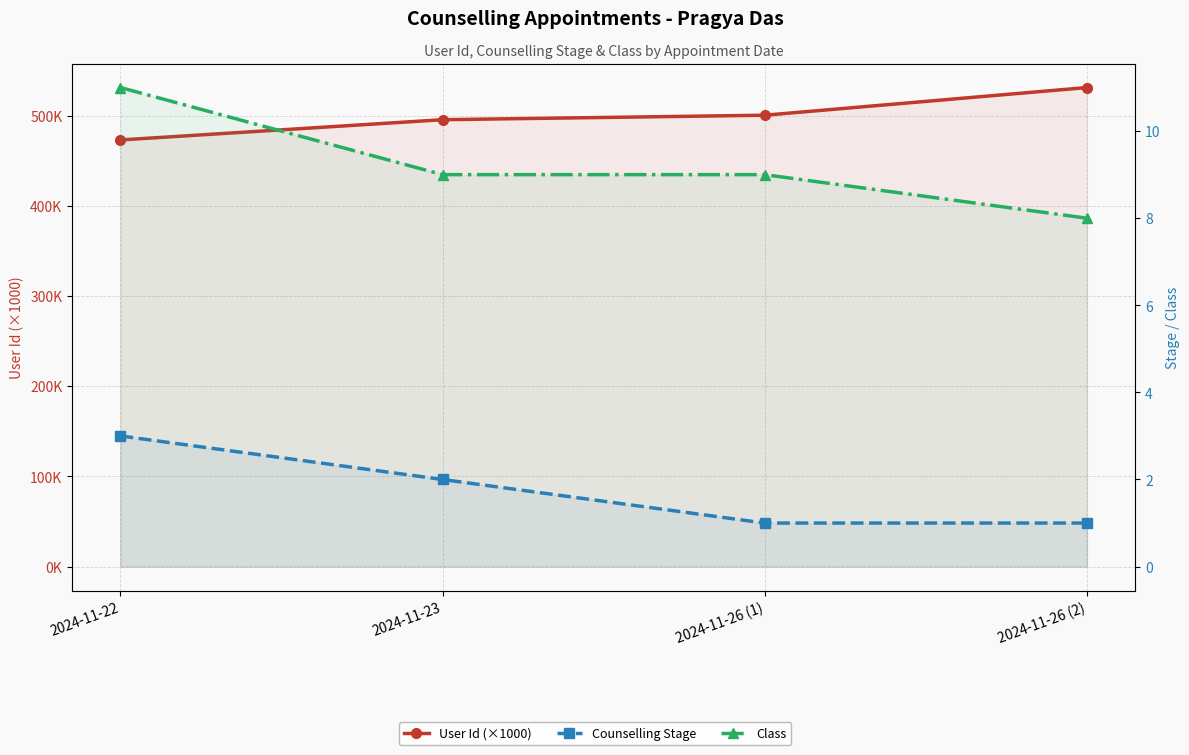

At which label does Counselling Stage reach its minimum?

2024-11-26 (1)